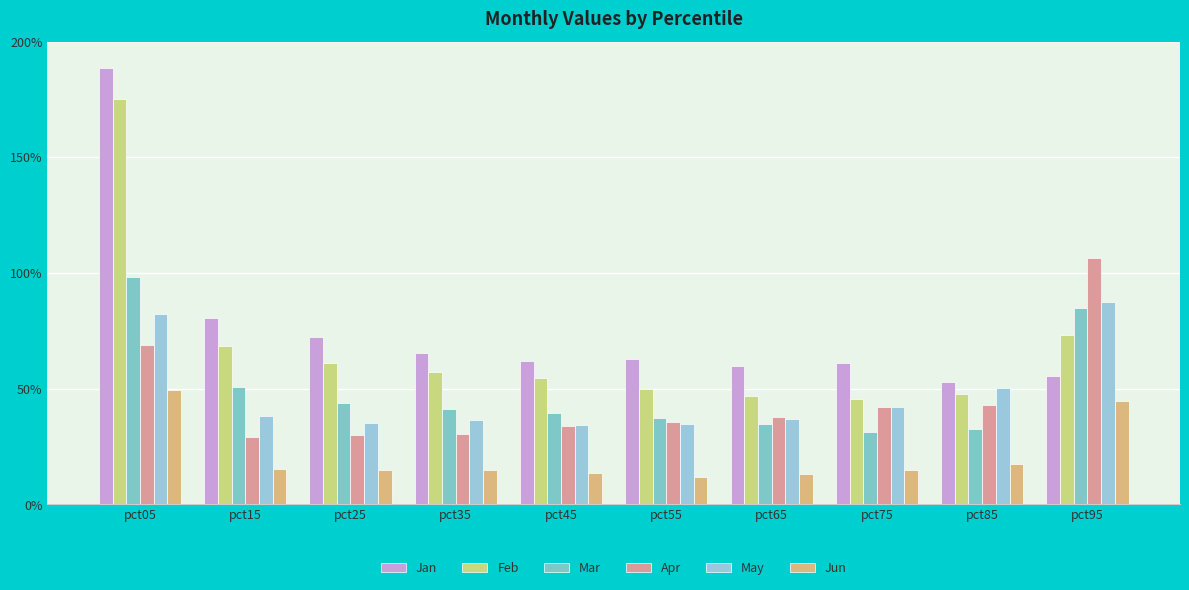

At pct55, list the series in order from largest to smallest.

Jan, Feb, Mar, Apr, May, Jun